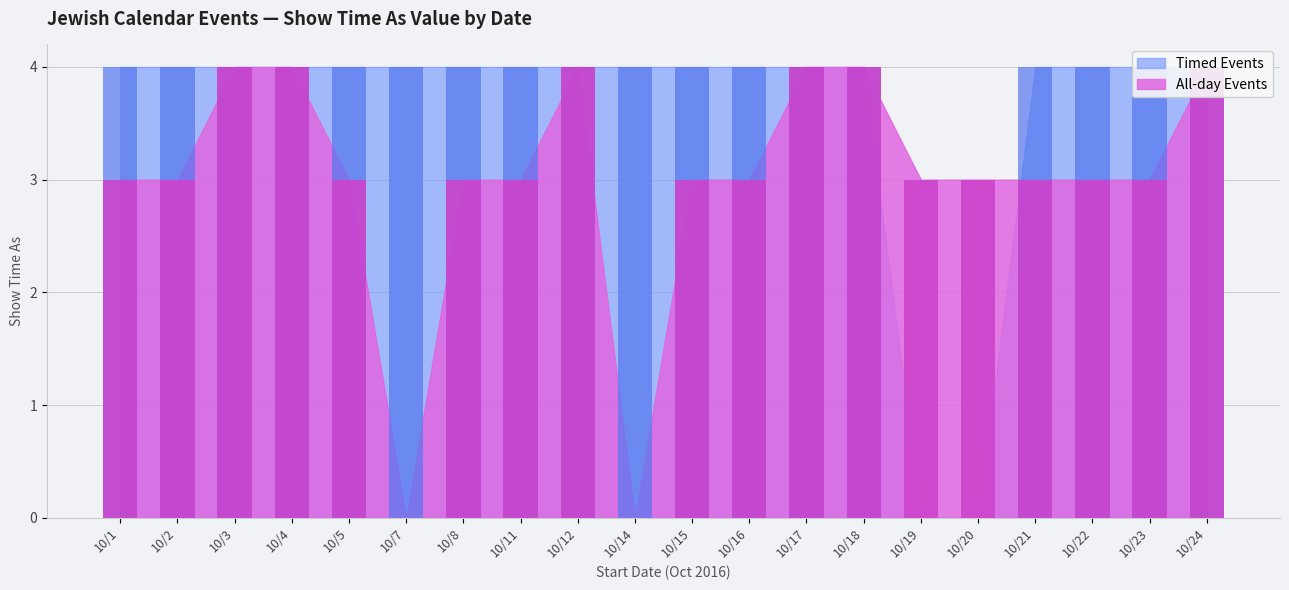

How many bars are there in total?

40